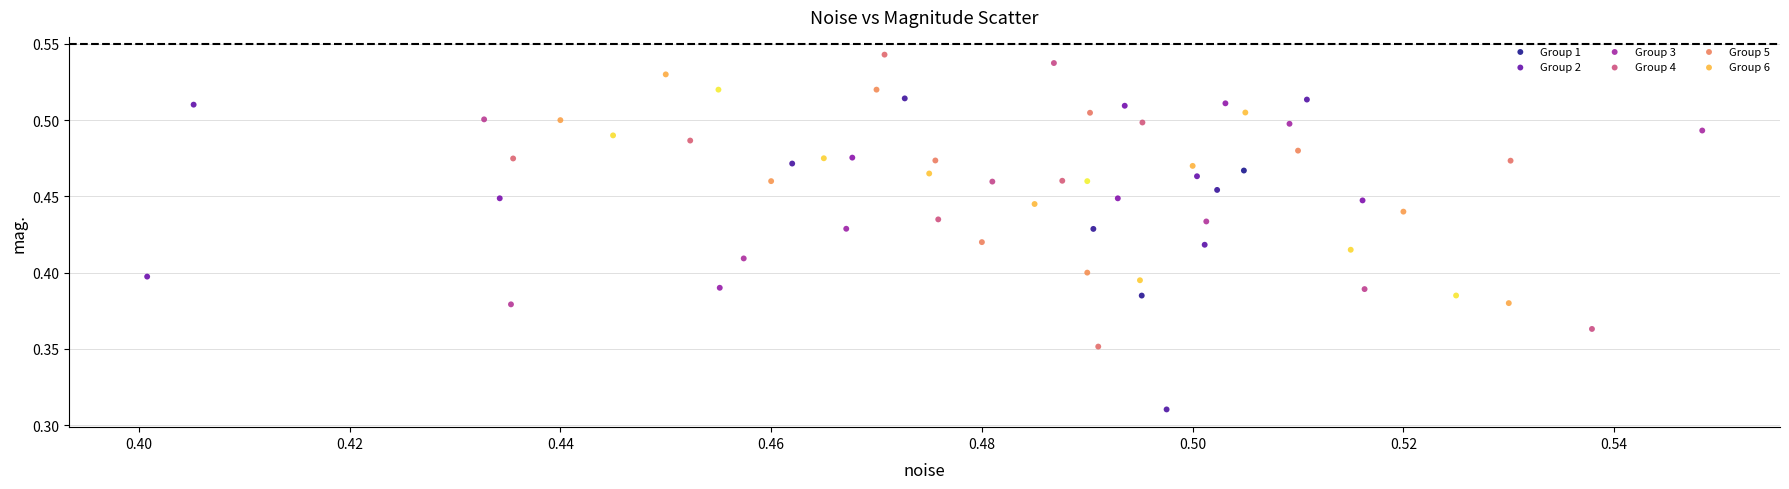

Which series has the largest Y range (max minus min)?

Group 1